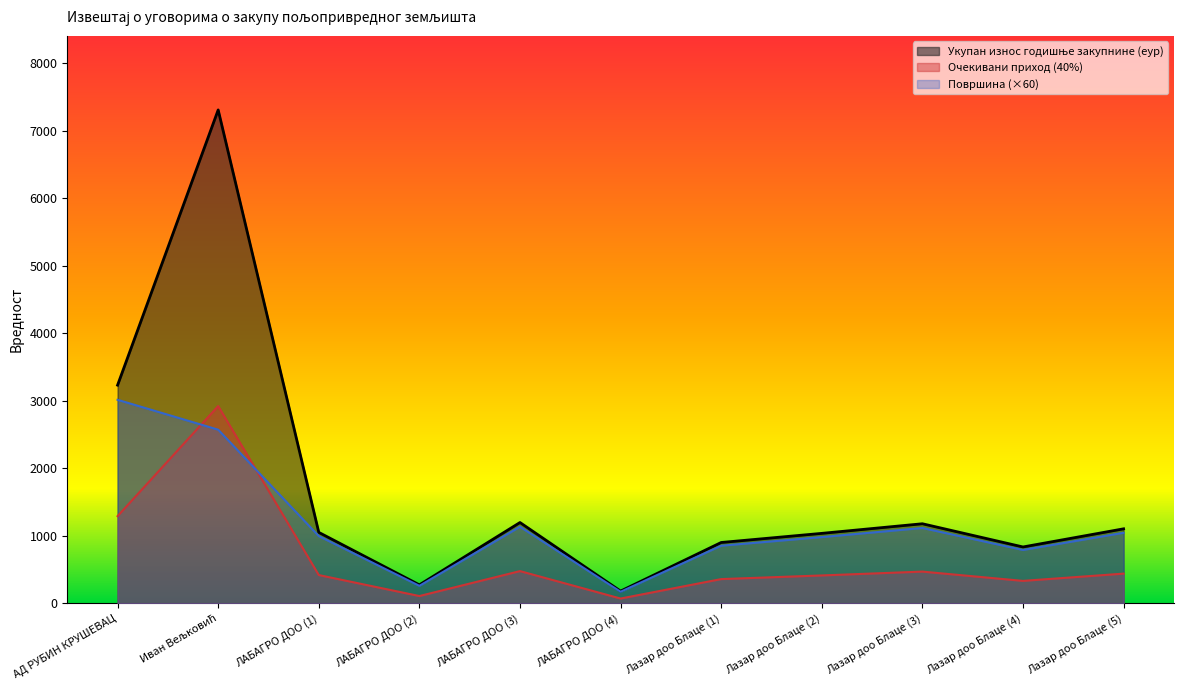

How many data points in Очекивани приход (40%) are above 421?

6